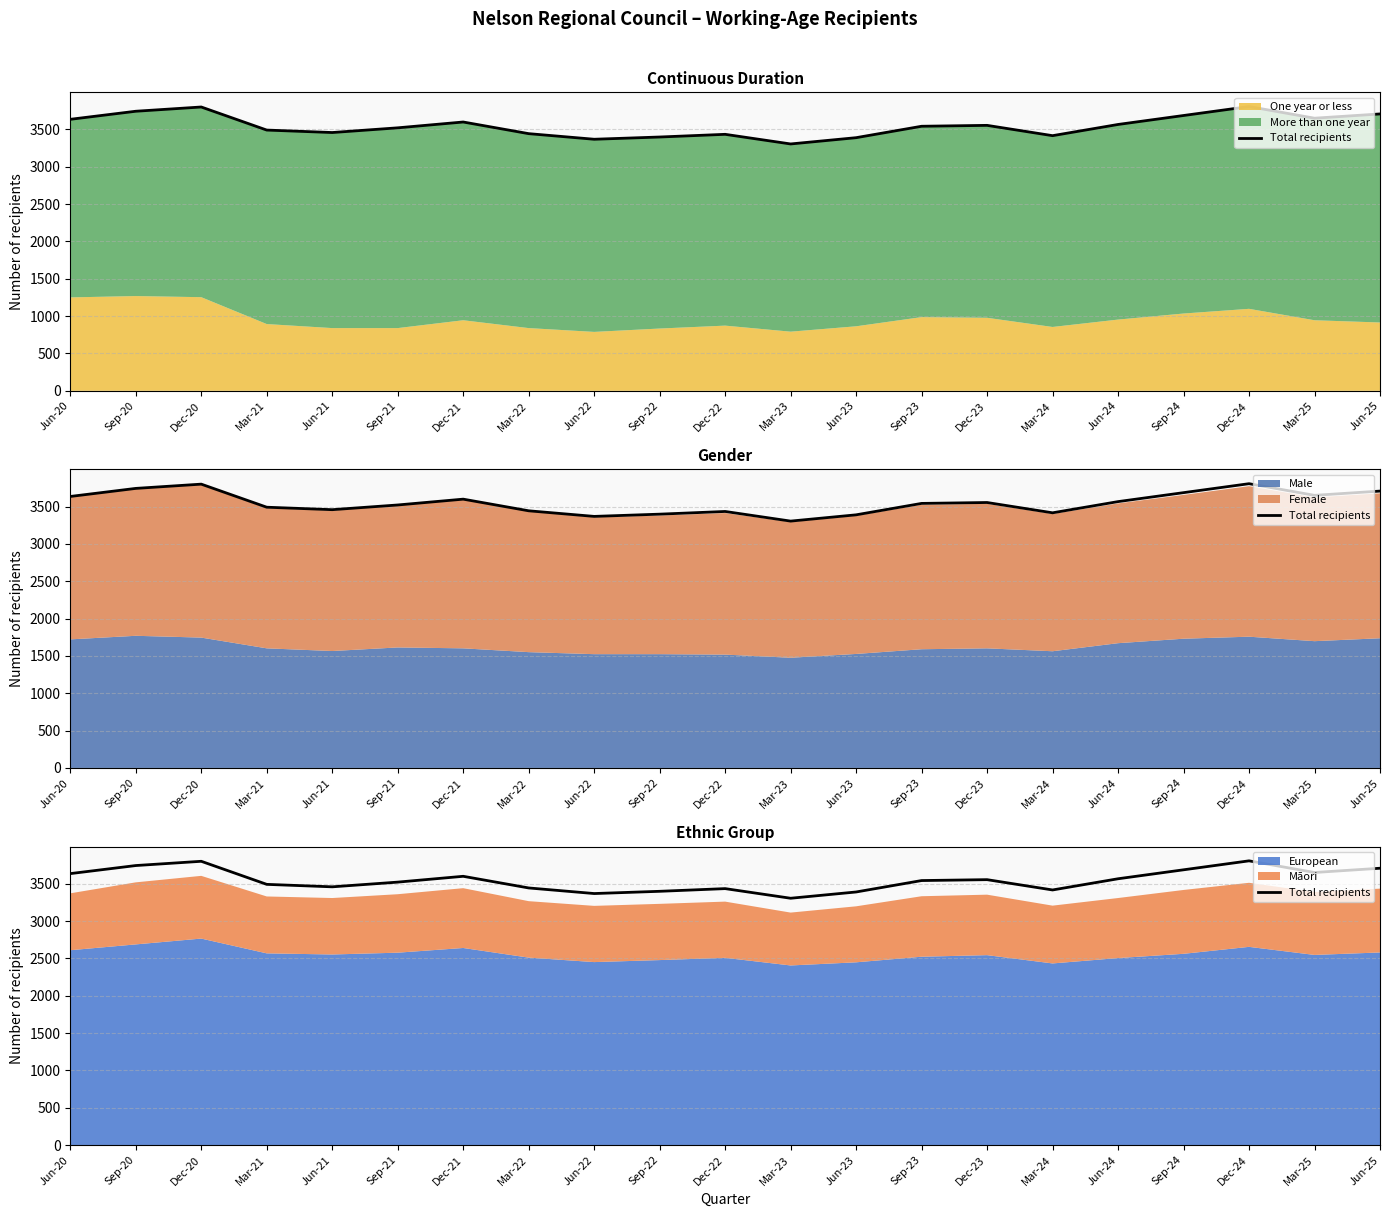

List the labels in order of value, smallest first.

Mar-23, Jun-22, Jun-23, Sep-22, Mar-24, Dec-22, Mar-22, Jun-21, Mar-21, Sep-21, Sep-23, Dec-23, Jun-24, Dec-21, Jun-20, Mar-25, Sep-24, Jun-25, Sep-20, Dec-20, Dec-24